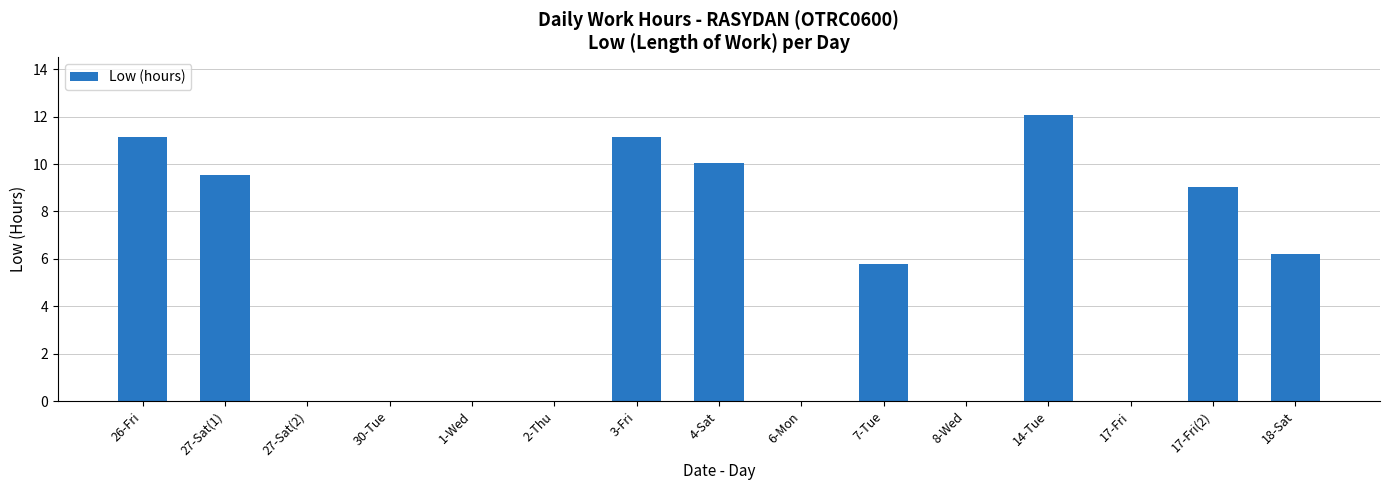

What is the sum of all values?

74.9